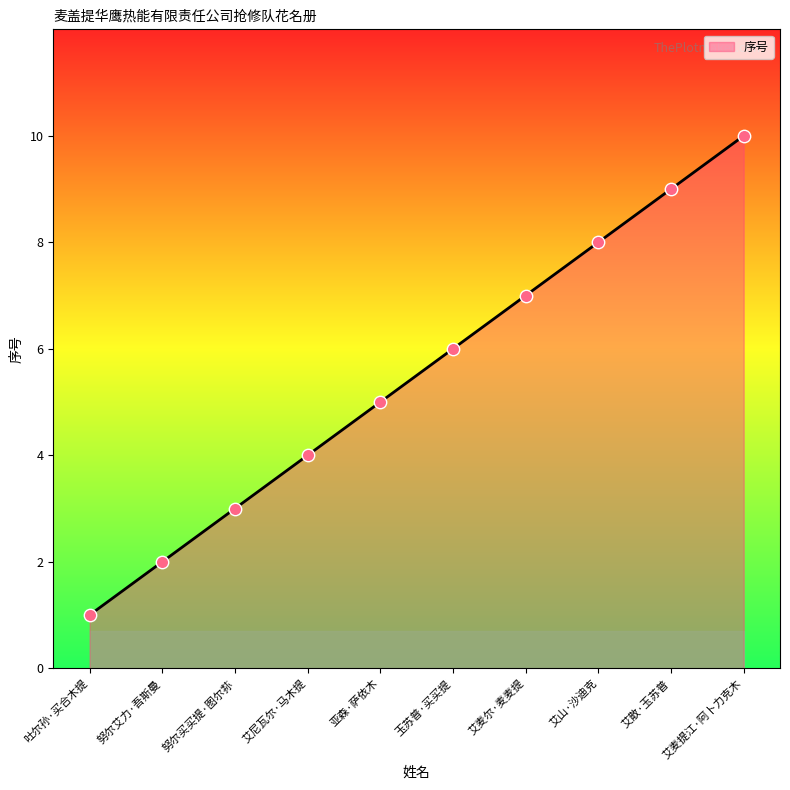

Approximately how many times larger is the value at 艾麦尔·麦麦提 compared to 亚森·萨依木?

1.4